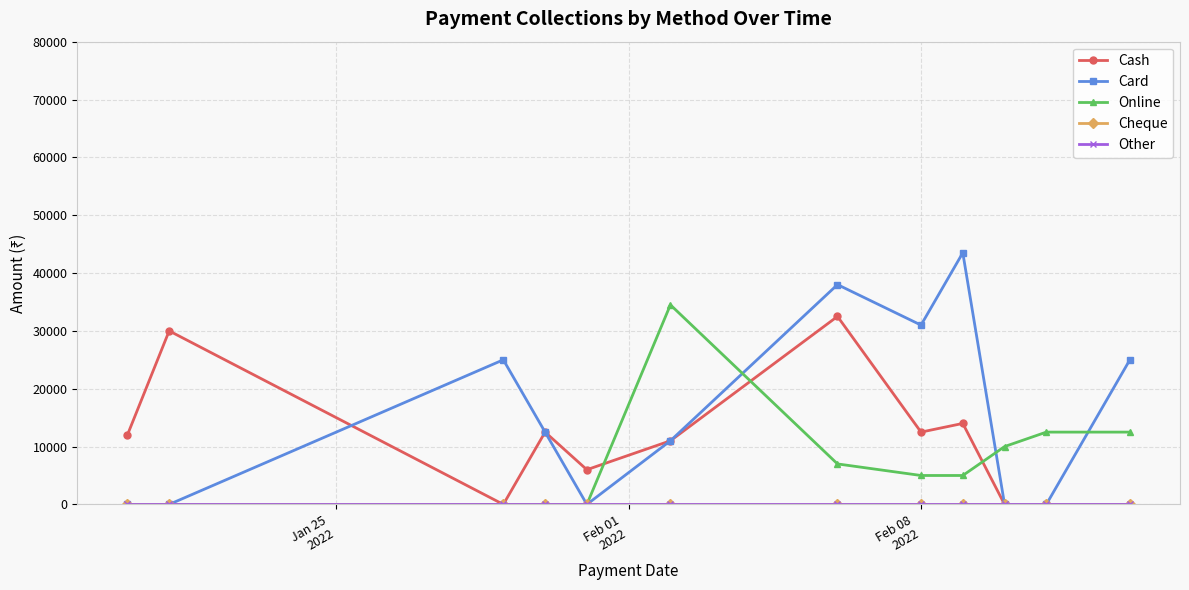

Reading right to left, what are all the values shown in this chart?

Cash: 0	0	0	14000	12500	32500	11000	6000	12500	0	30000	12000
Card: 25000	0	0	43500	31000	38000	11000	0	12500	25000	0	0
Online: 12500	12500	10000	5000	5000	7000	34500	0	0	0	0	0
Cheque: 0	0	0	0	0	0	0	0	0	0	0	0
Other: 0	0	0	0	0	0	0	0	0	0	0	0